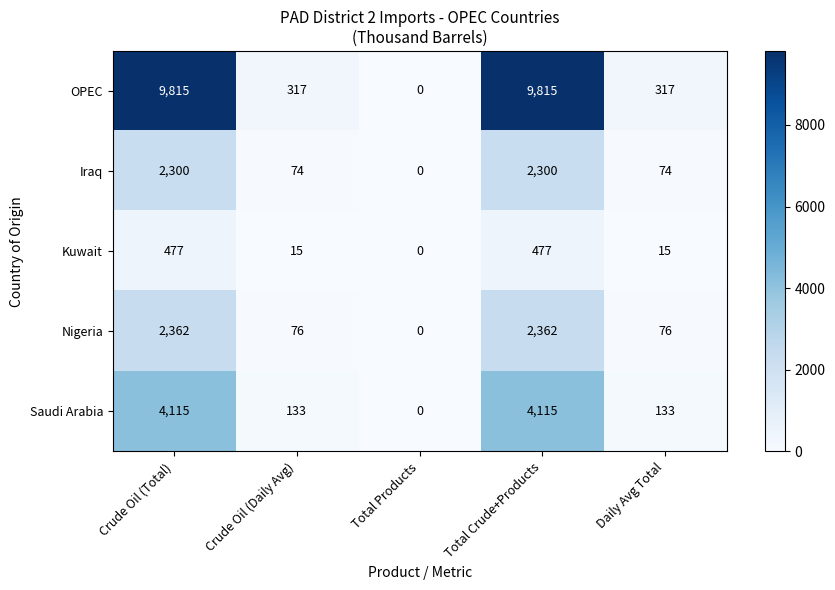

What is the total value across all series at Total Crude+Products?

19069